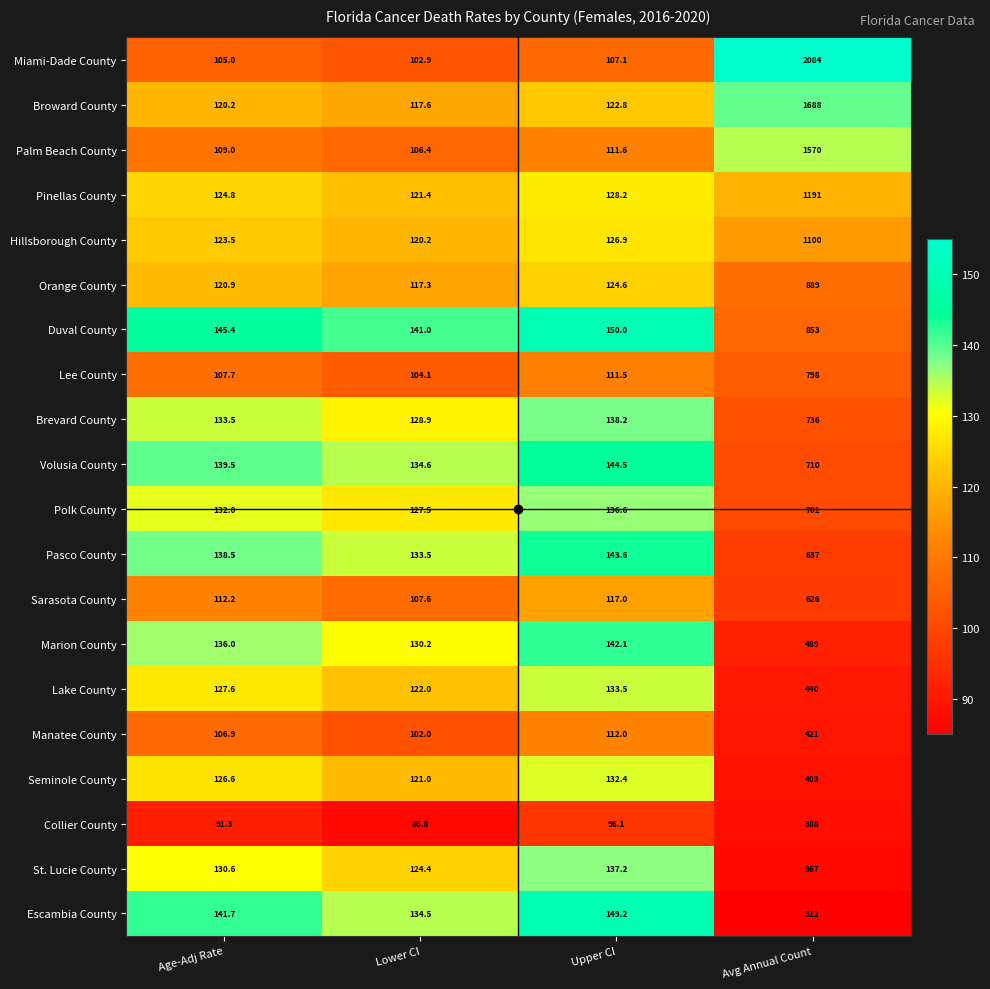

At which category does the chart reach its peak across all series?

Avg Annual Count